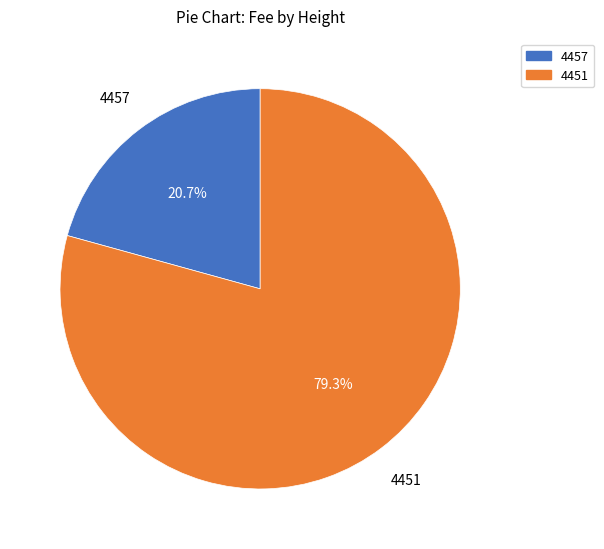

To the nearest percent, what portion does 4451 represent?

79%